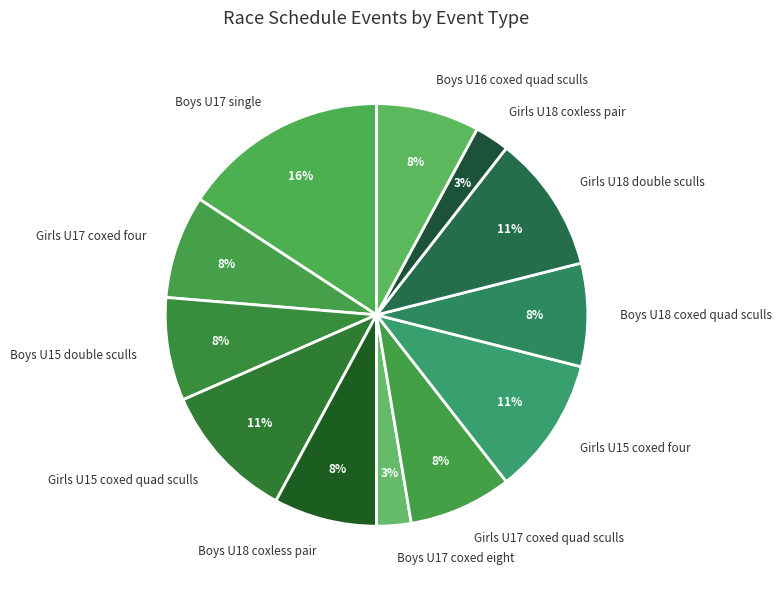

To the nearest percent, what percentage of the pie is Girls U17 coxed quad sculls?

8%